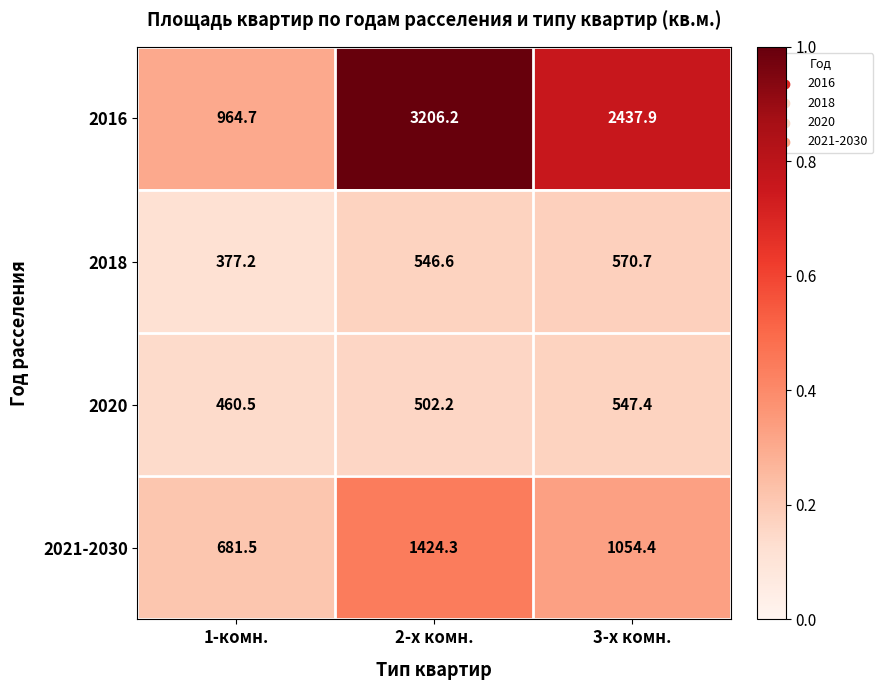

The value of 2020 at 1-комн. is 460.5. True or false?

True